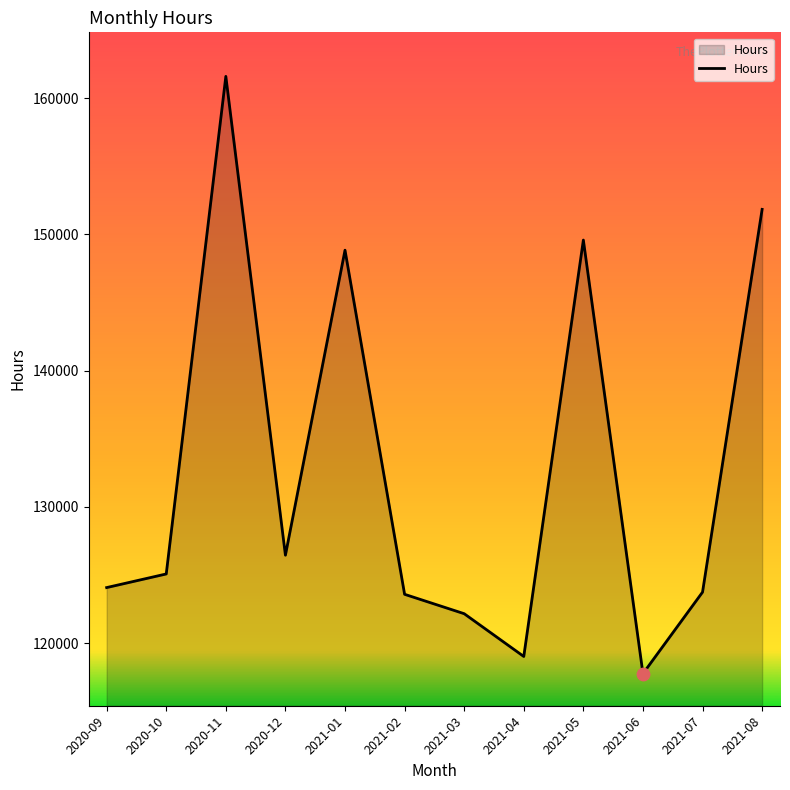

Between 2020-09 and 2021-05, which is larger?

2021-05